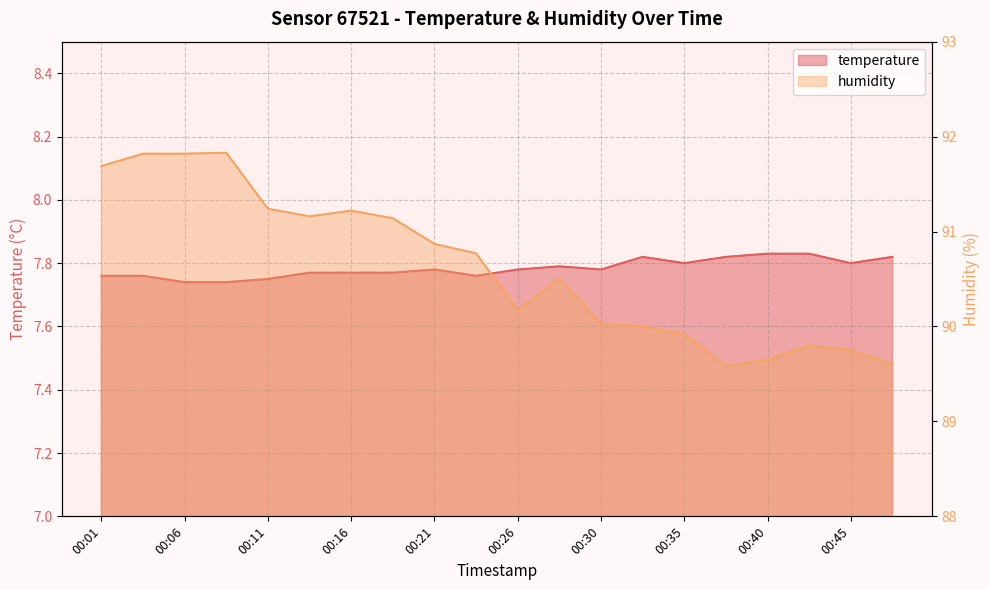

What is the value of the temperature point at the 5th from the left?

7.8